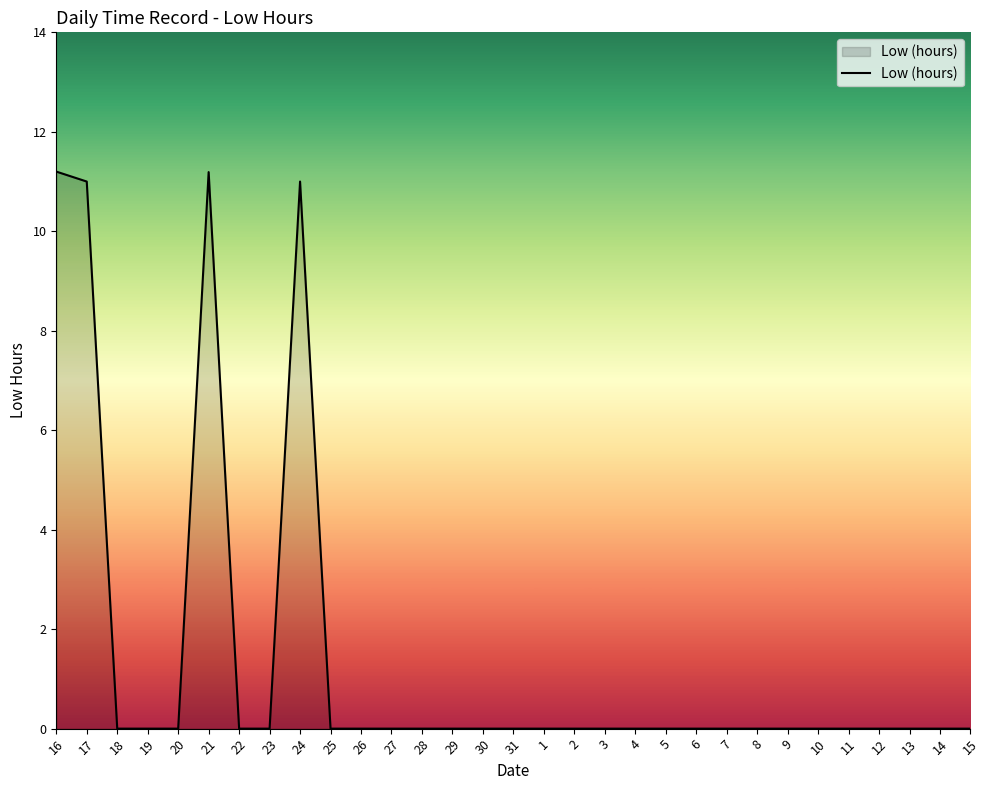

True or false: the data has more than 1 interior local peaks.

True